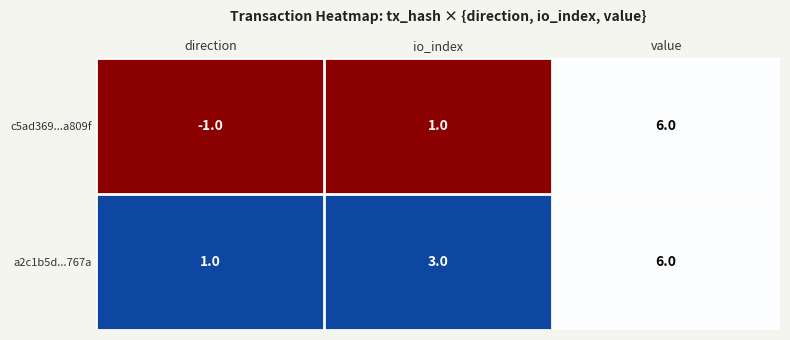

Rank the series by their average value, from highest to lowest.

a2c1b5d...767a, c5ad369...a809f